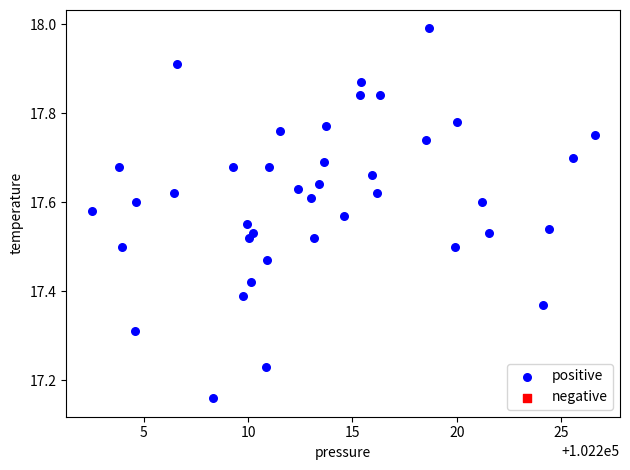

What is the range of Y values (max minus min)?

0.8